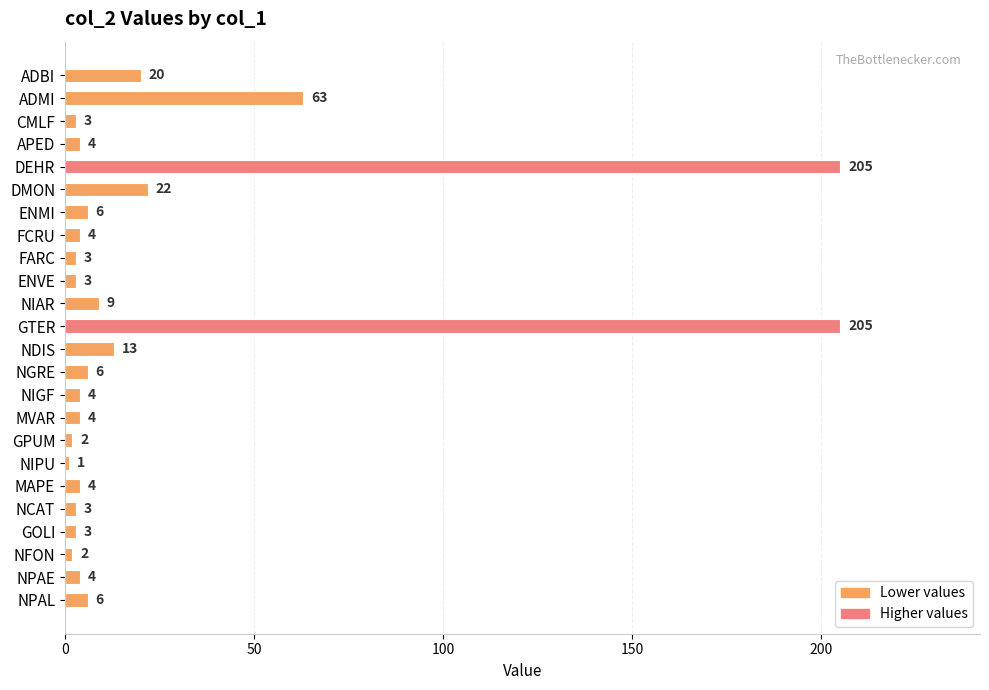

The value at NPAL is 6. True or false?

True